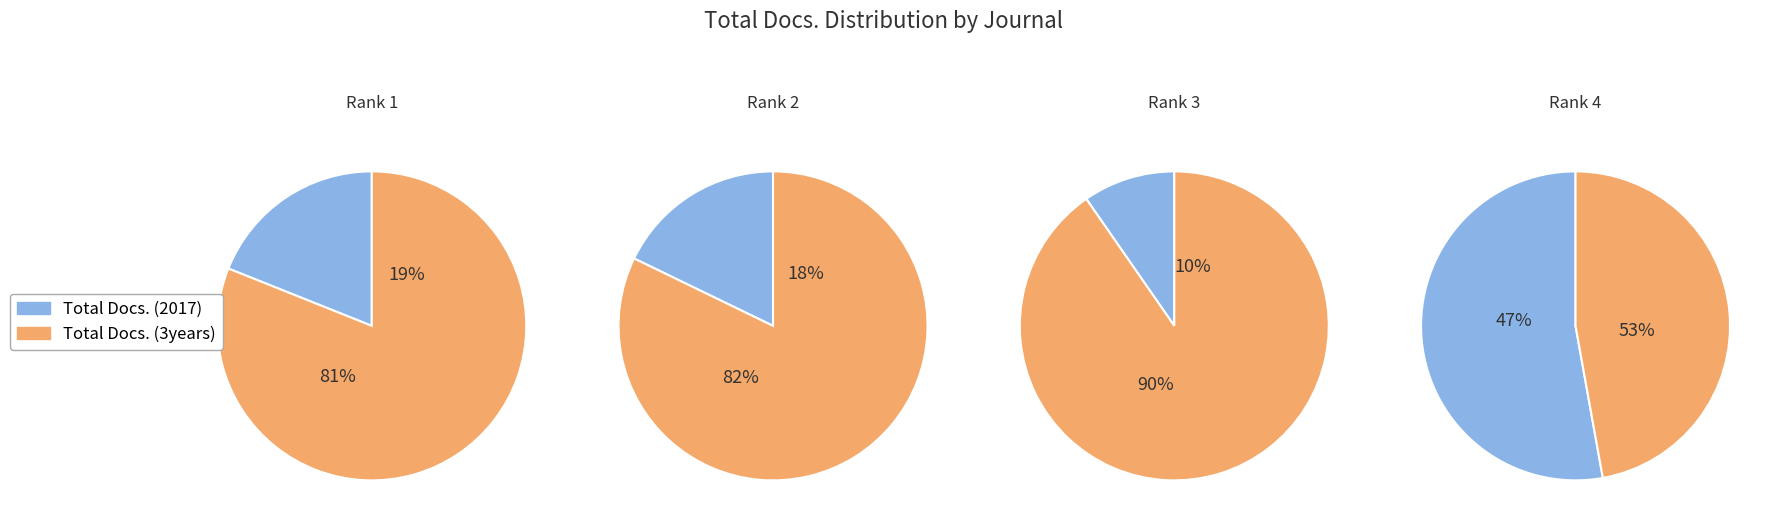

The International Journal of Engineering slice represents 11% of the pie. True or false?

False